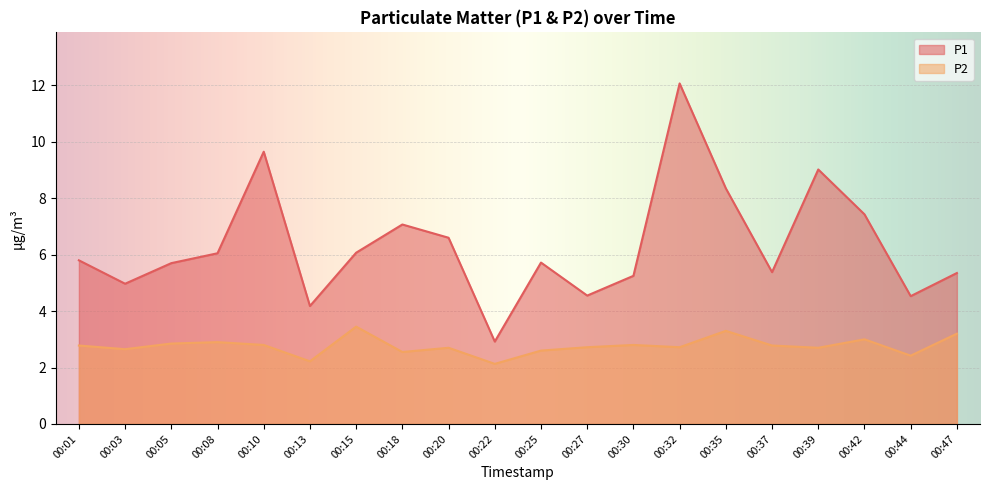

How many interior local peaks does the P2 series have?

6